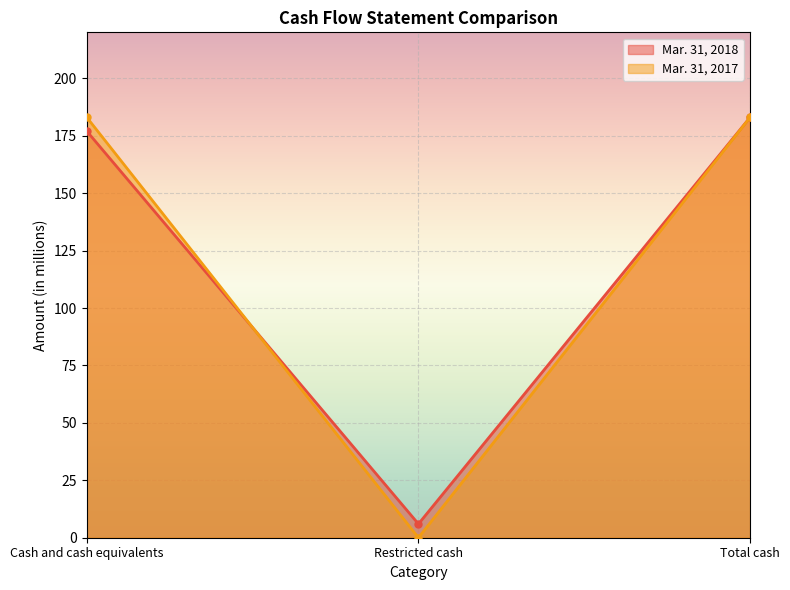

Between Total cash and Cash and cash equivalents, which is larger?

Total cash